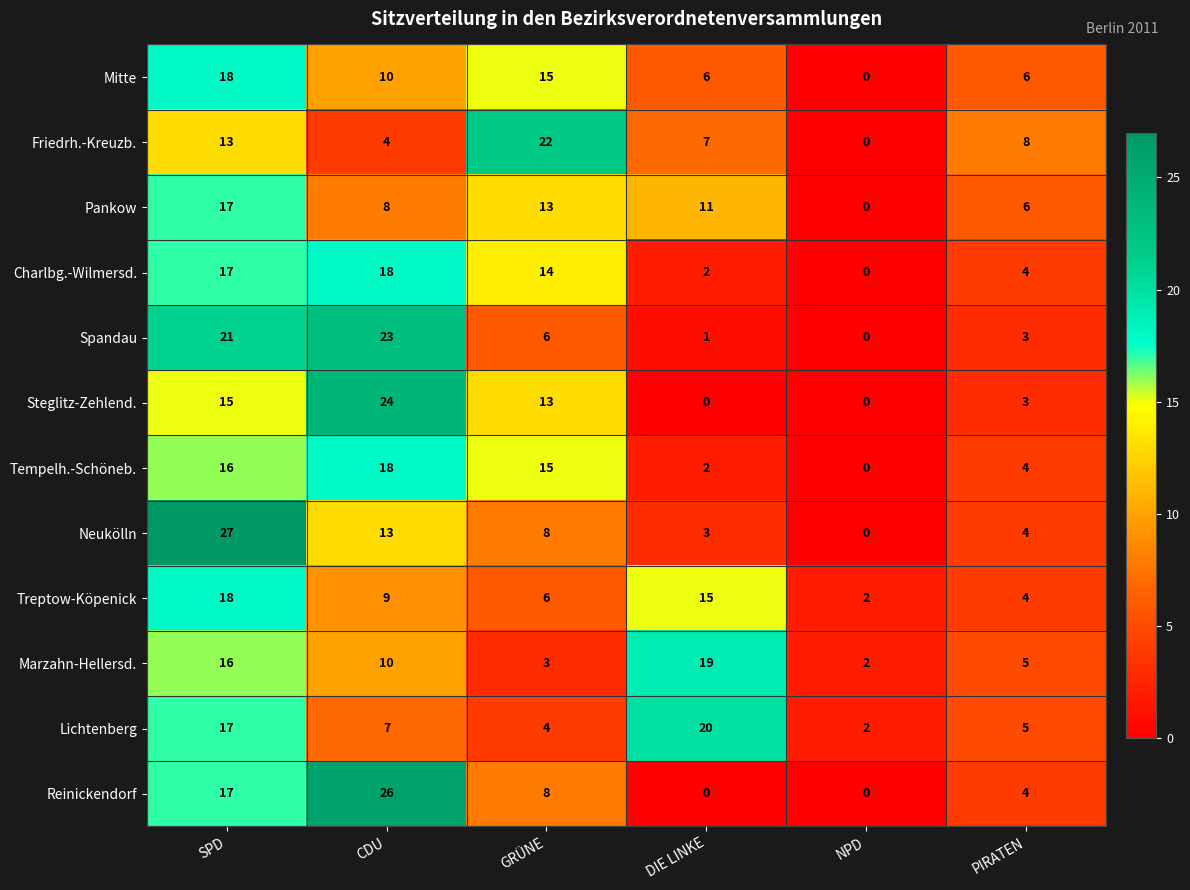

Is it true that Treptow-Köpenick equals 15 at DIE LINKE?

True